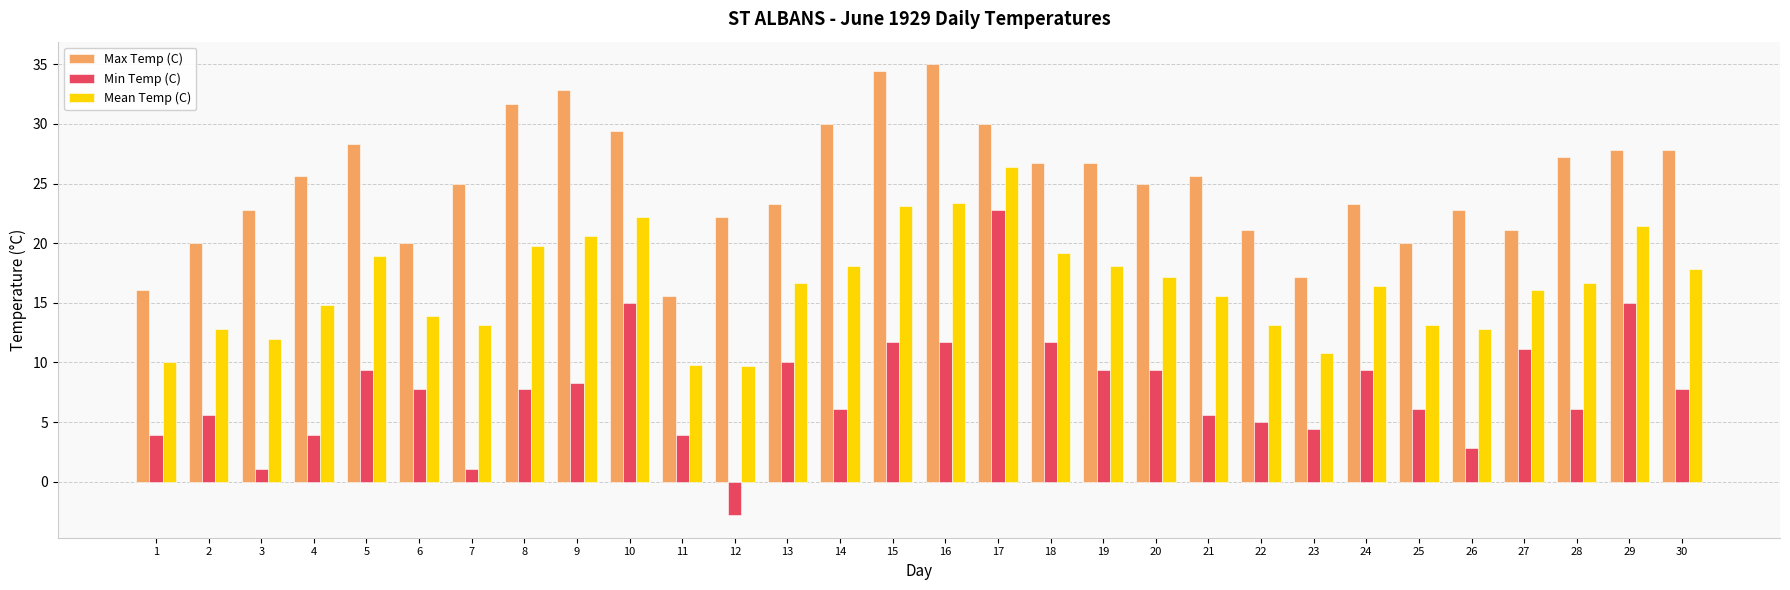

Rank the series by their maximum value, from highest to lowest.

Max Temp (C), Mean Temp (C), Min Temp (C)